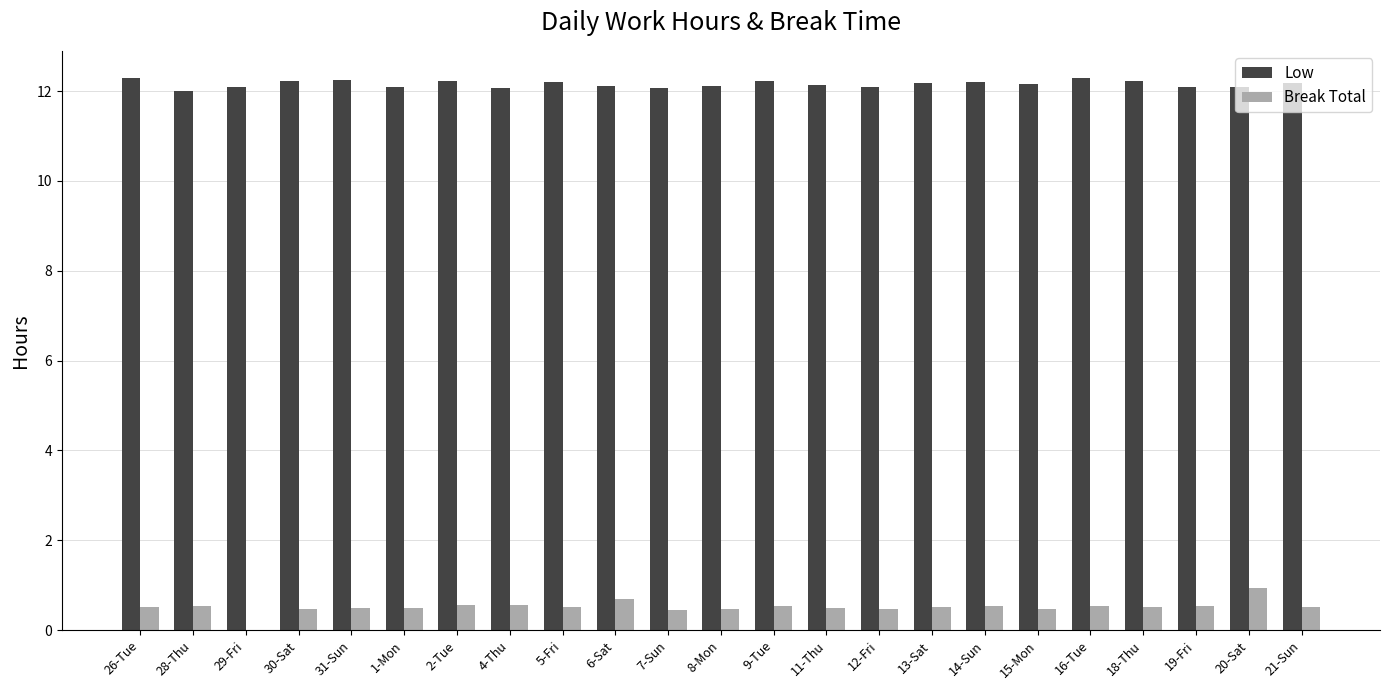

Which series has the largest range (max minus min)?

Break Total